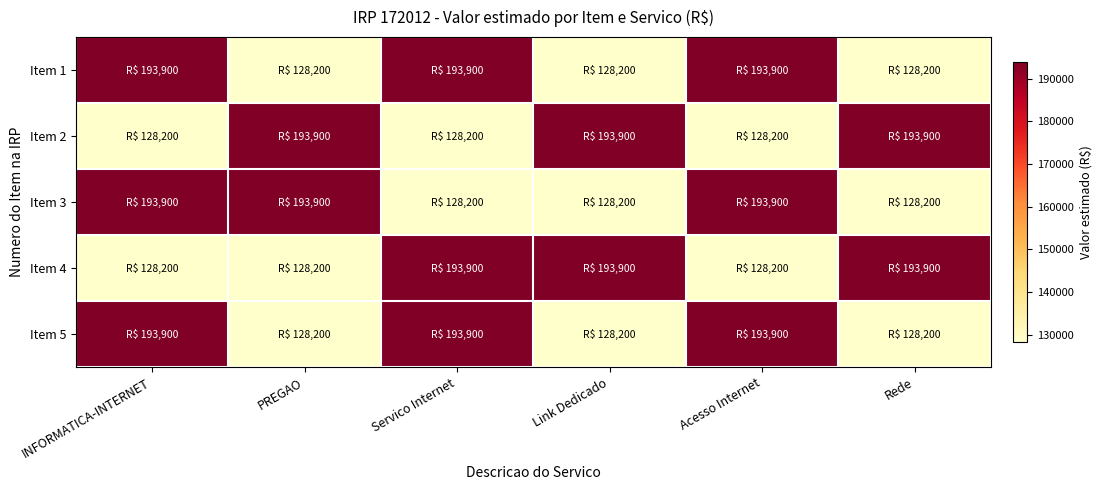

How many categories are shown in the chart?

6